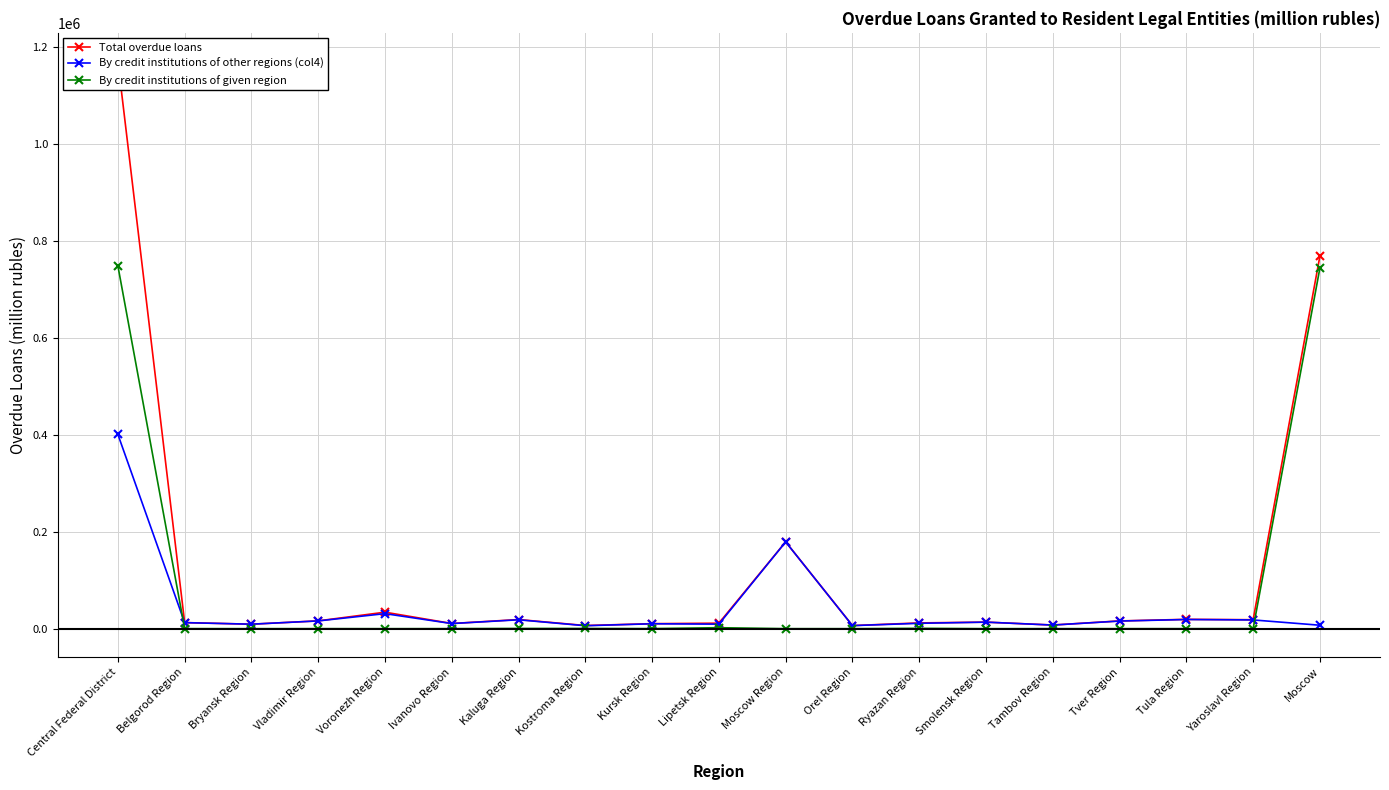

True or false: By credit institutions of other regions (col4) and Total overdue loans intersect in this chart.

False